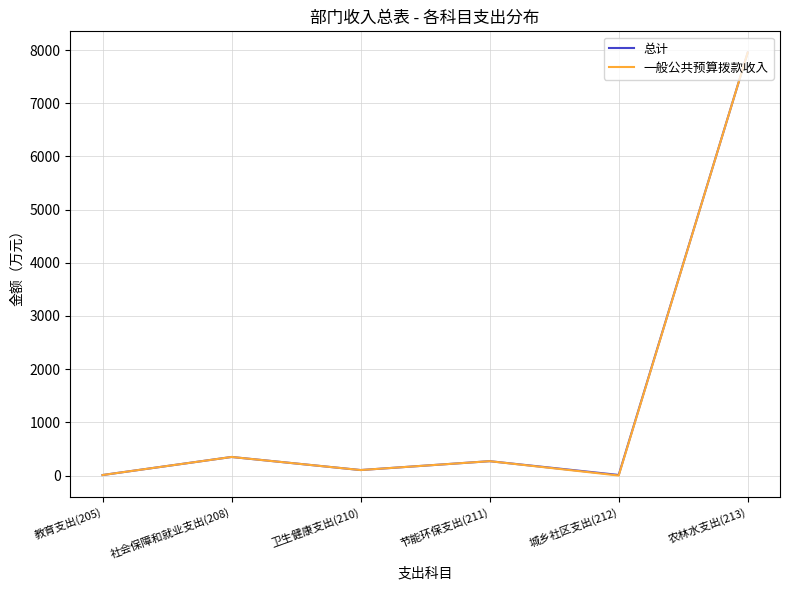

At which label is 总计 closest to 3981?

社会保障和就业支出(208)